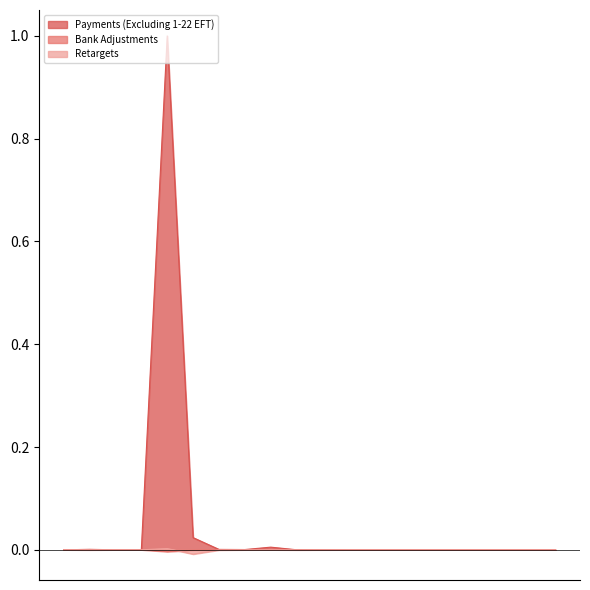

The Payments (Excluding 1-22 EFT) series shows 0.0 at 02/29/2020. True or false?

True